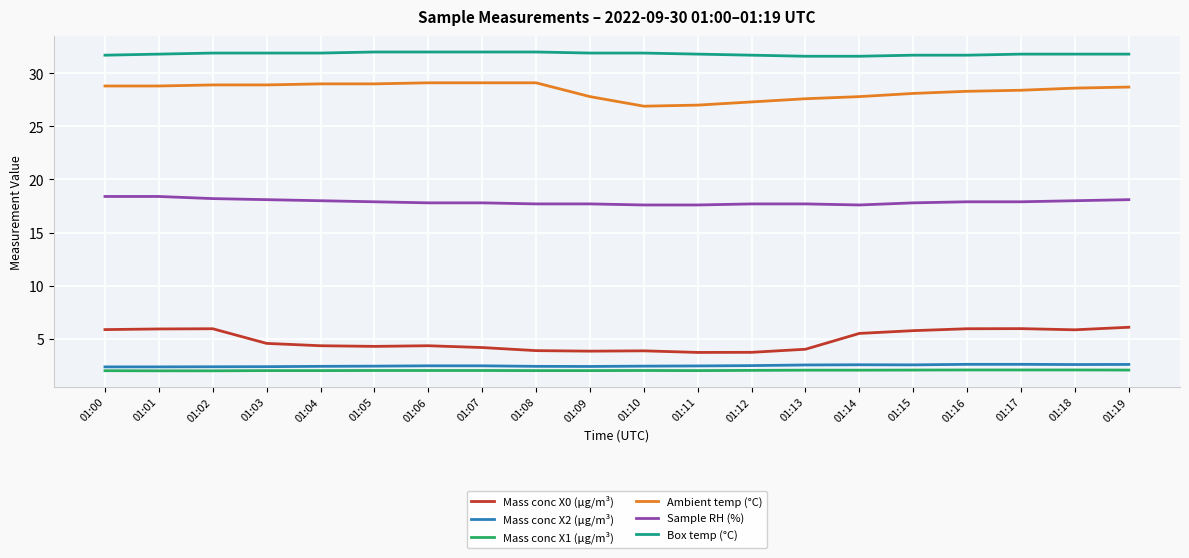

What is the smallest value displayed?

2.0